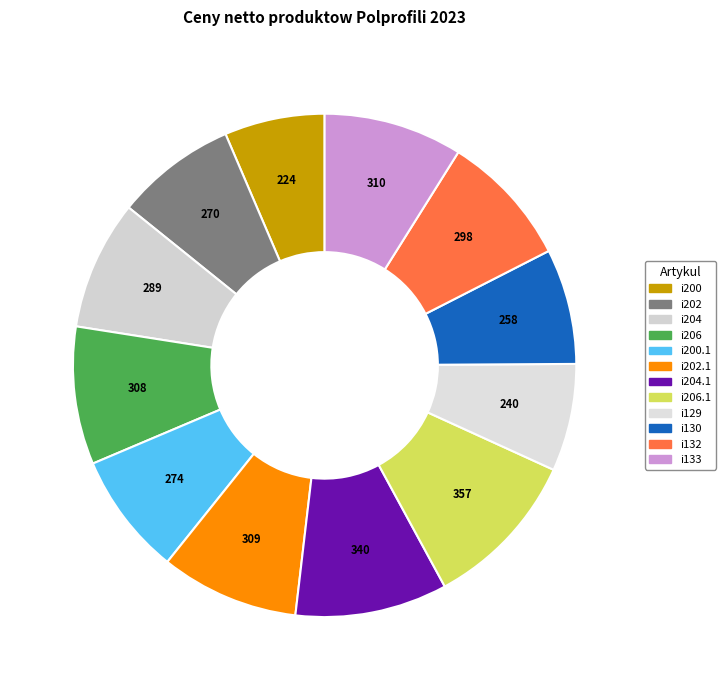

Is there any slice that represents more than half of the pie?

No